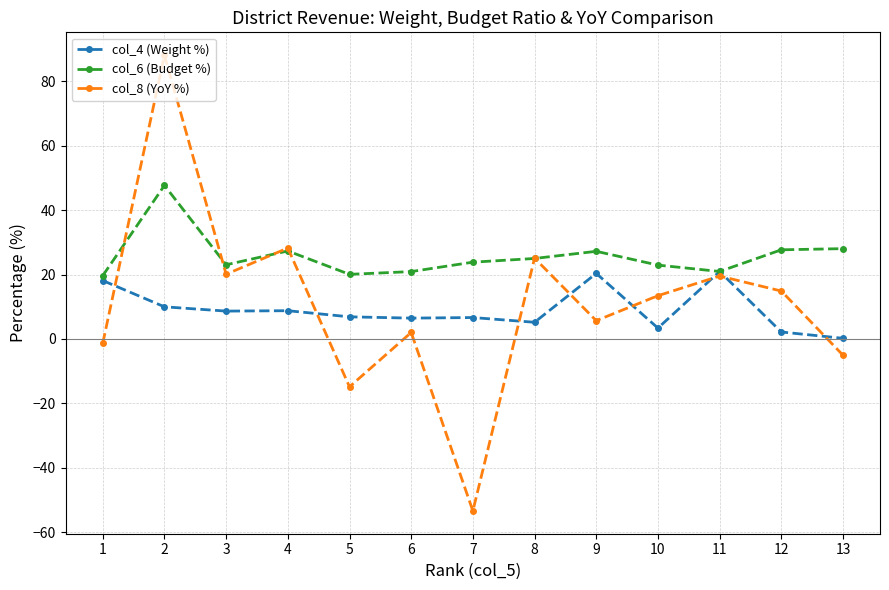

Which series has the largest total across all categories?

col_6 (Budget %)